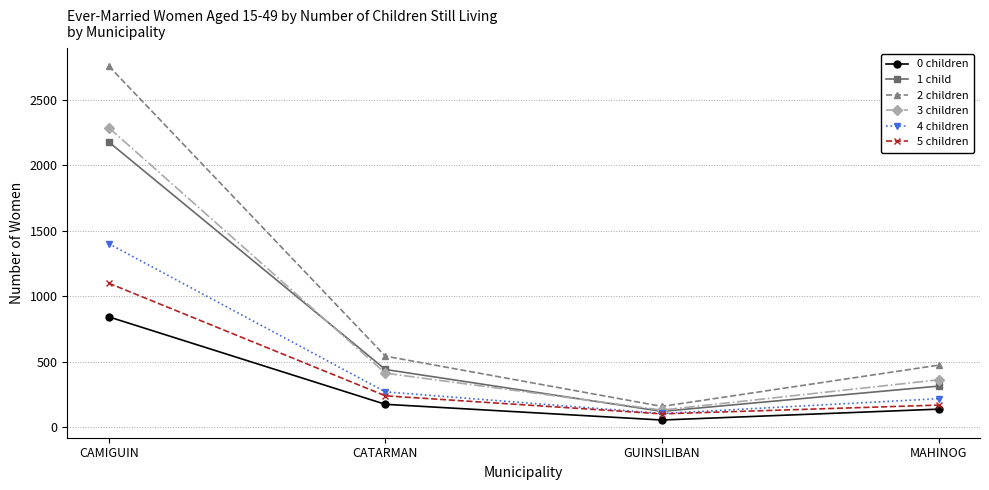

True or false: 2 children and 0 children intersect in this chart.

False